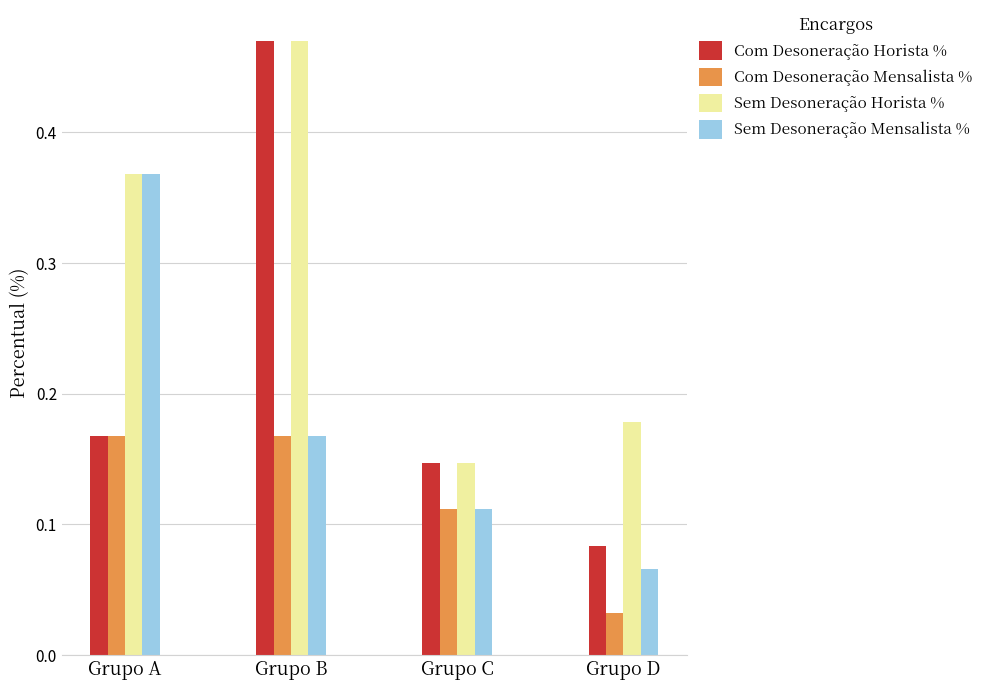

The Sem Desoneração Mensalista % series shows 0.0 at Grupo D. True or false?

False